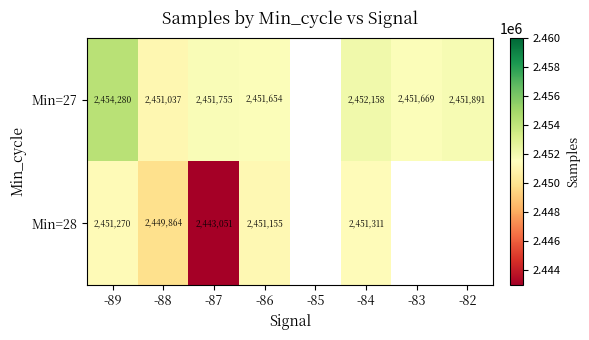

What is the greatest value displayed?

2454280.3